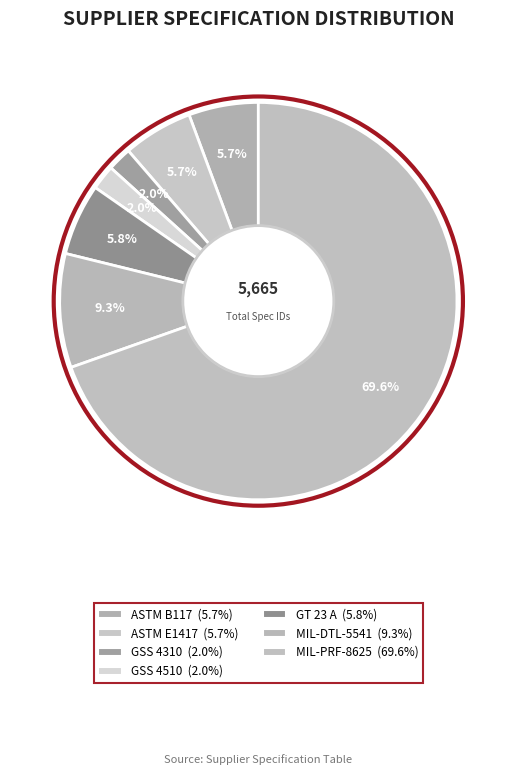

To the nearest percent, what is the difference between the largest and smallest slice percentages?

68%